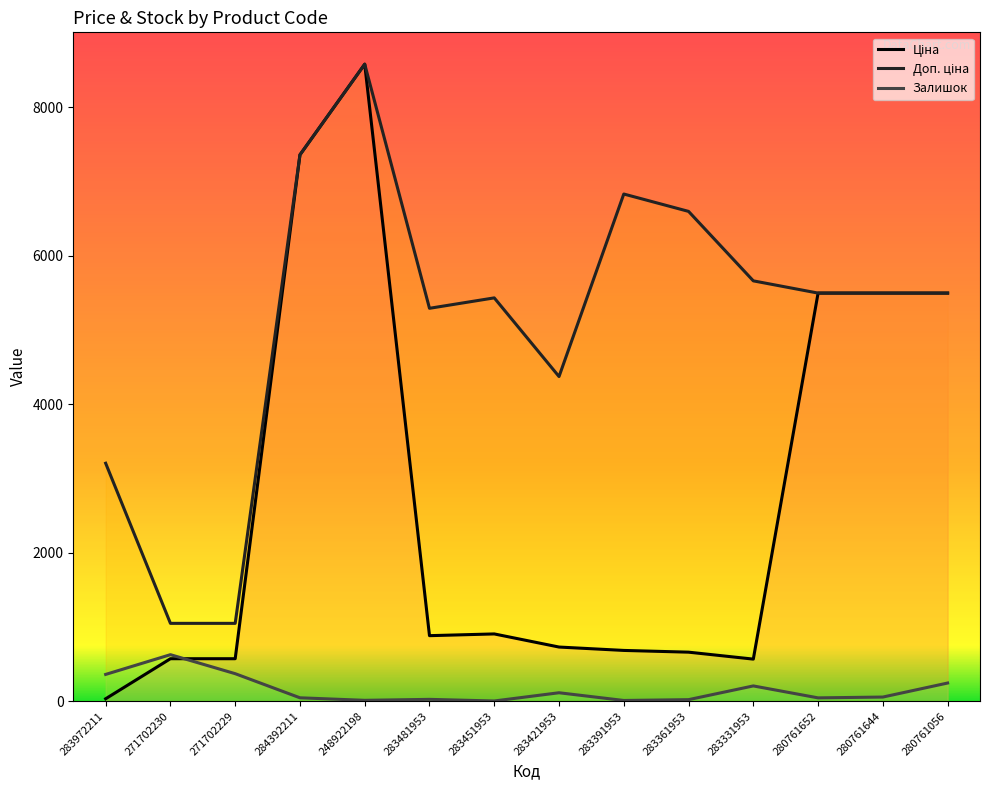

What is the minimum value for Доп. ціна?

1048.0